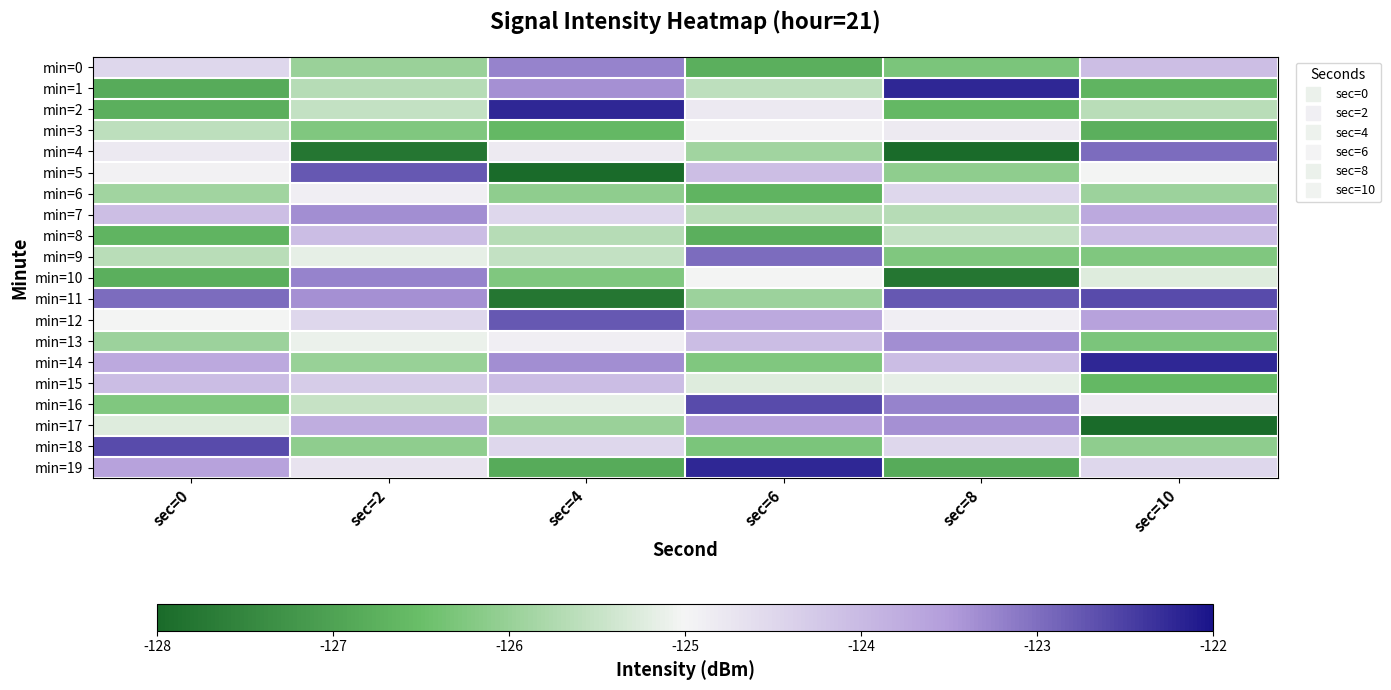

List the series in order of their peak value, lowest first.

min=3, min=6, min=8, min=15, min=17, min=7, min=13, min=0, min=10, min=4, min=9, min=5, min=12, min=11, min=16, min=18, min=1, min=2, min=14, min=19